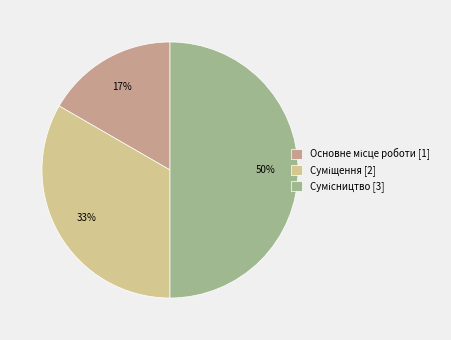

To the nearest percent, what is the average slice percentage?

33%